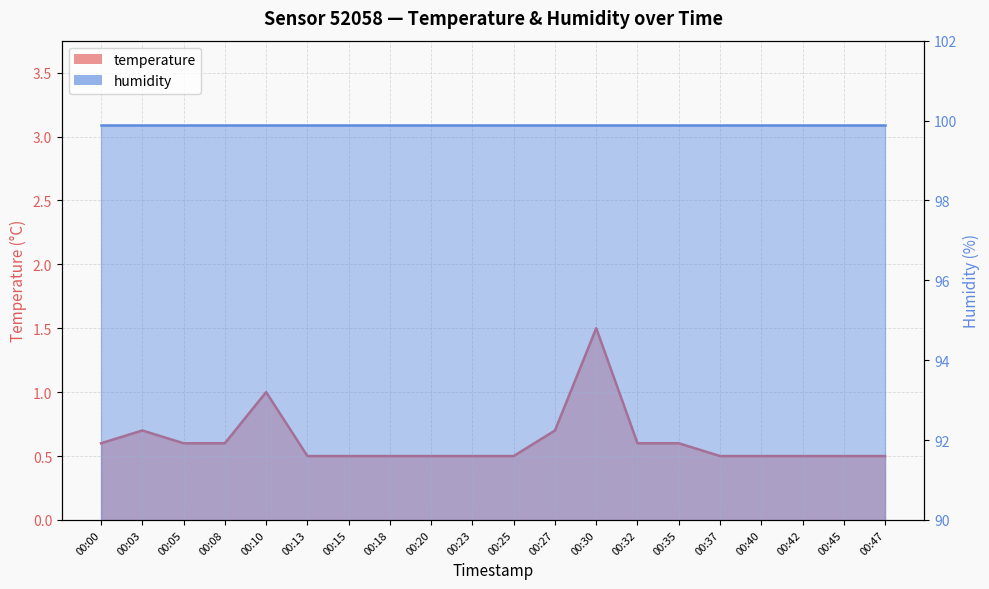

The value at 00:30 is 1.5. True or false?

True